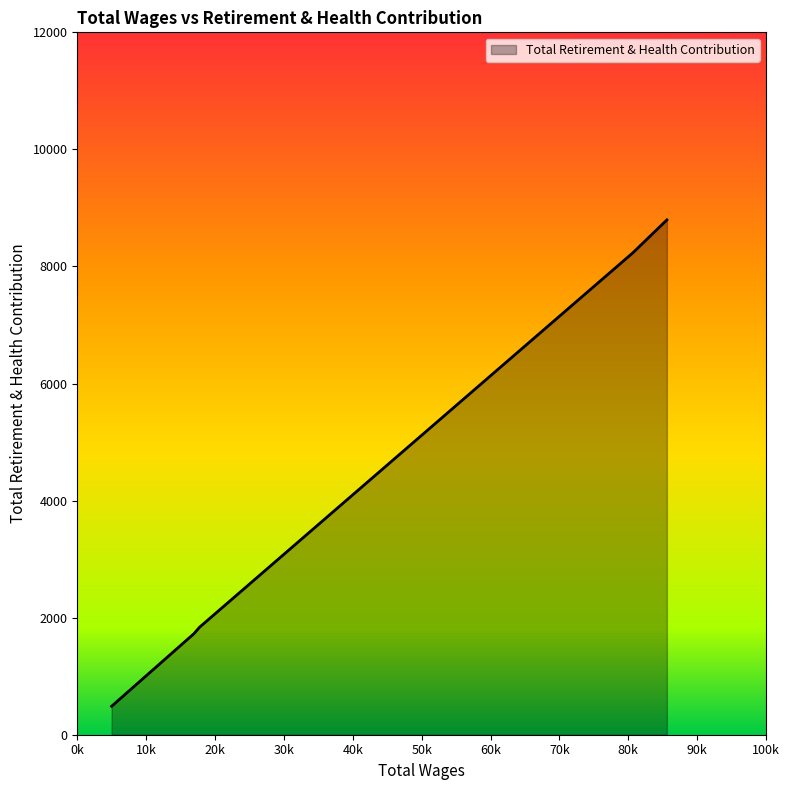

True or false: the data has more than 2 interior local peaks.

False